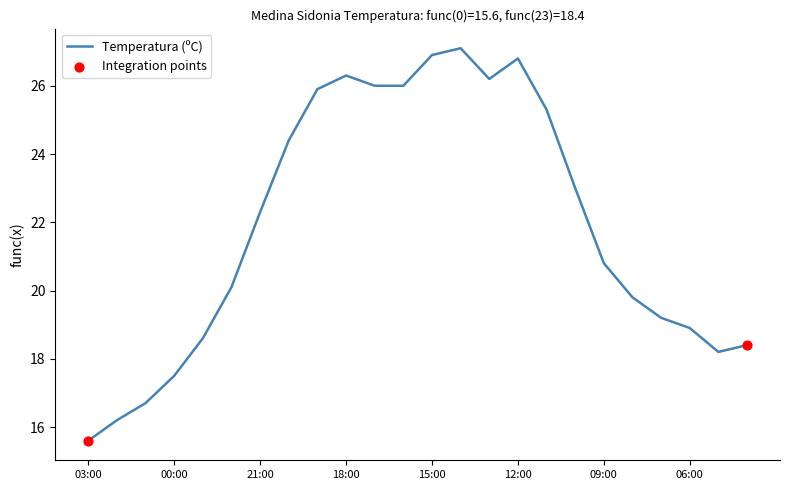

What is the greatest value displayed?

27.1